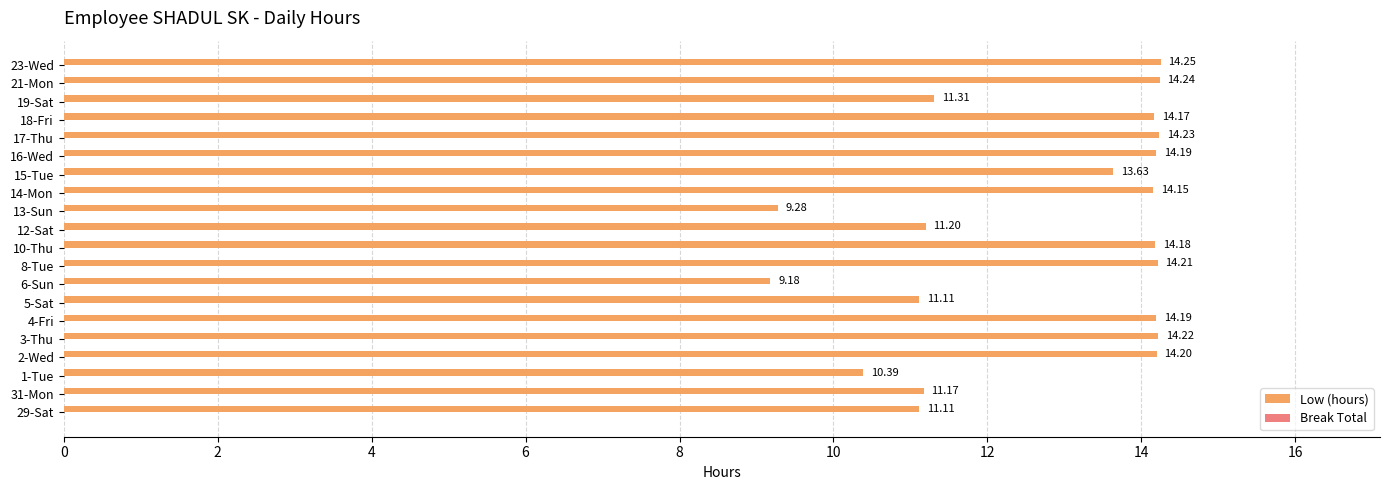

Between 1-Tue and 5-Sat, which is larger?

5-Sat